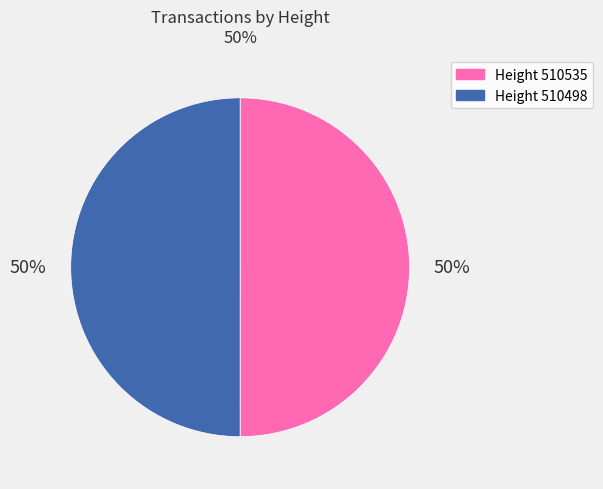

Is the sum of Height 510535 and Height 510498 greater than half?

Yes